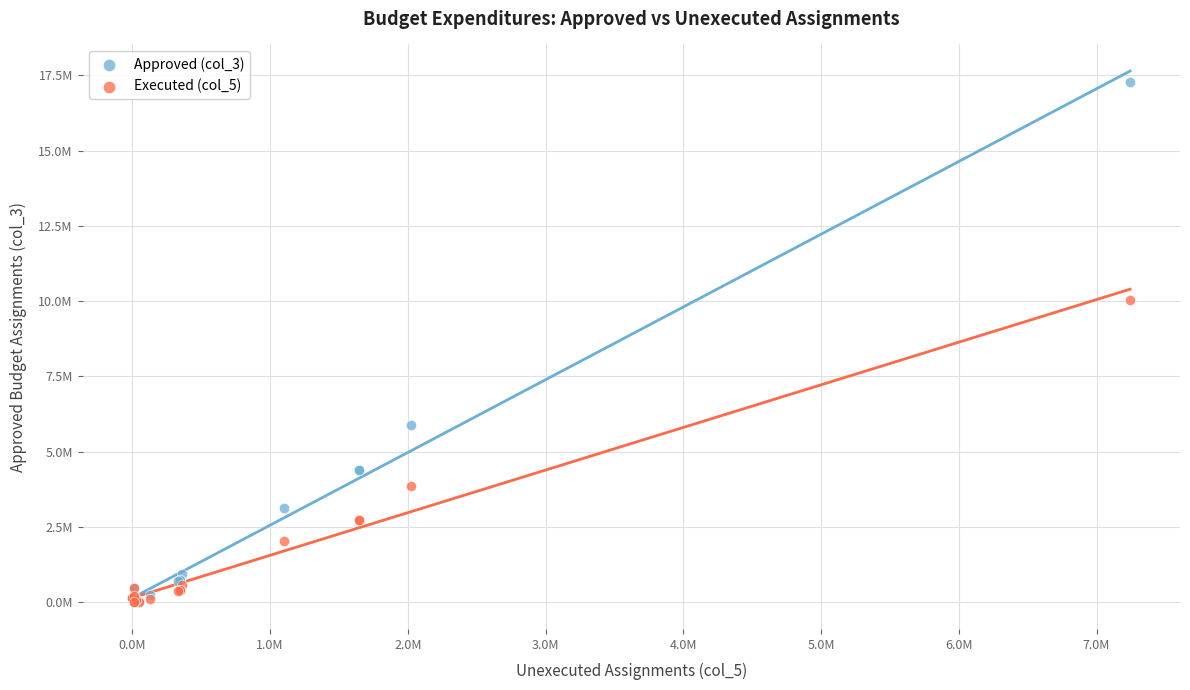

What are all the series names shown in the legend?

Approved (col_3), Executed (col_5)